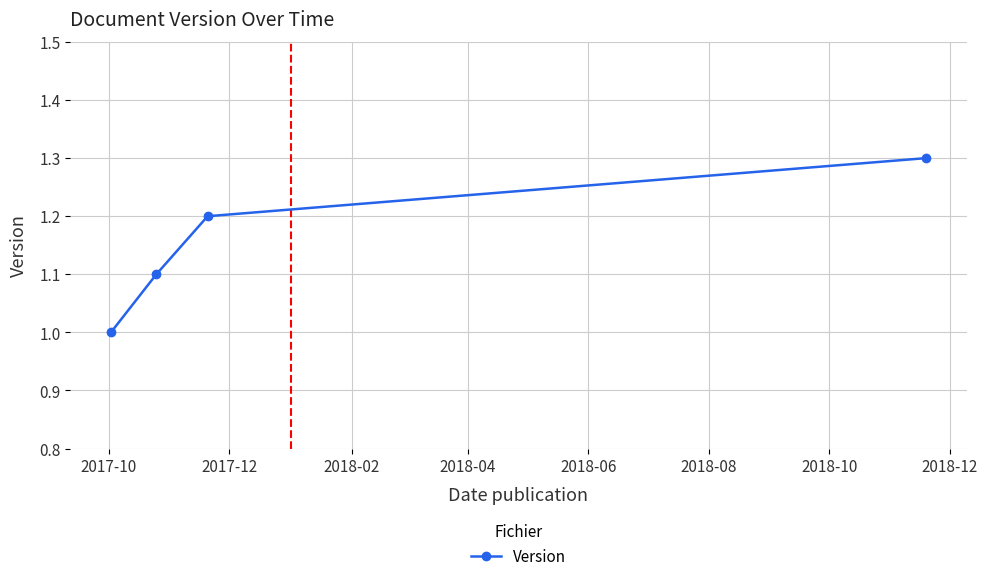

Reading right to left, extract all data points from this chart.

1.3	1.2	1.1	1.0